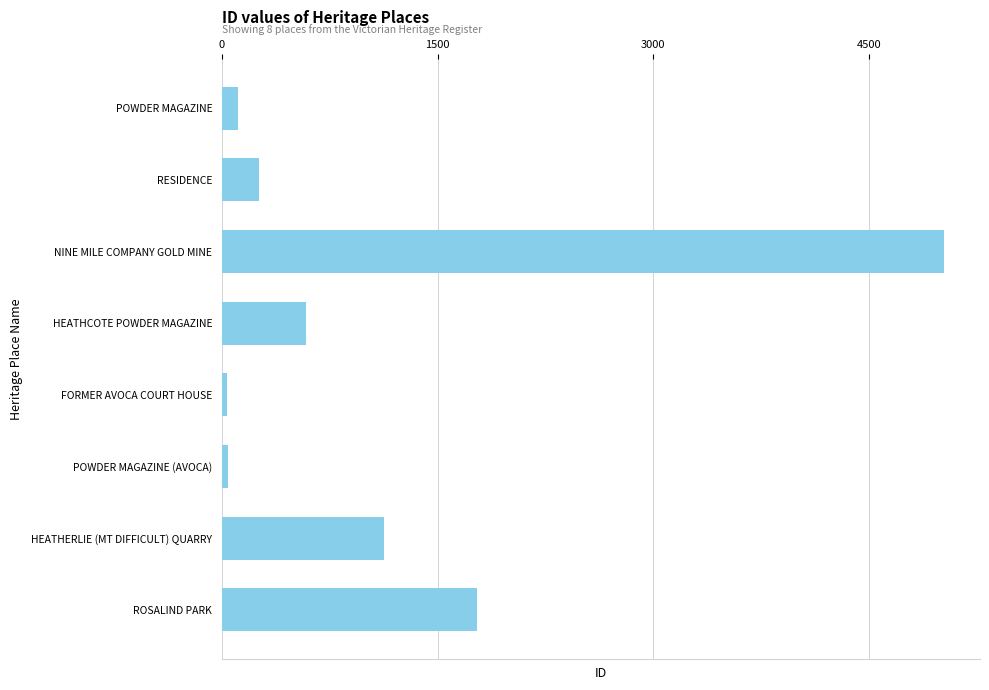

What is the label of the 4th bar from the top?

HEATHCOTE POWDER MAGAZINE